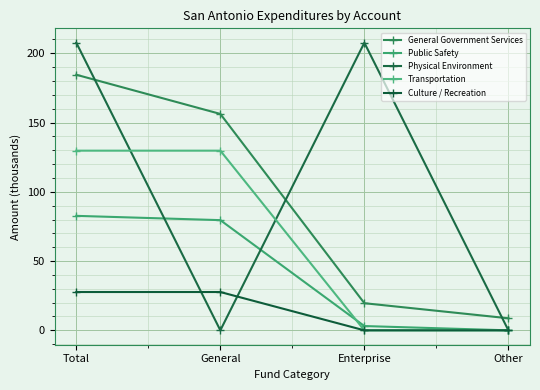

What position from the right is General?

3